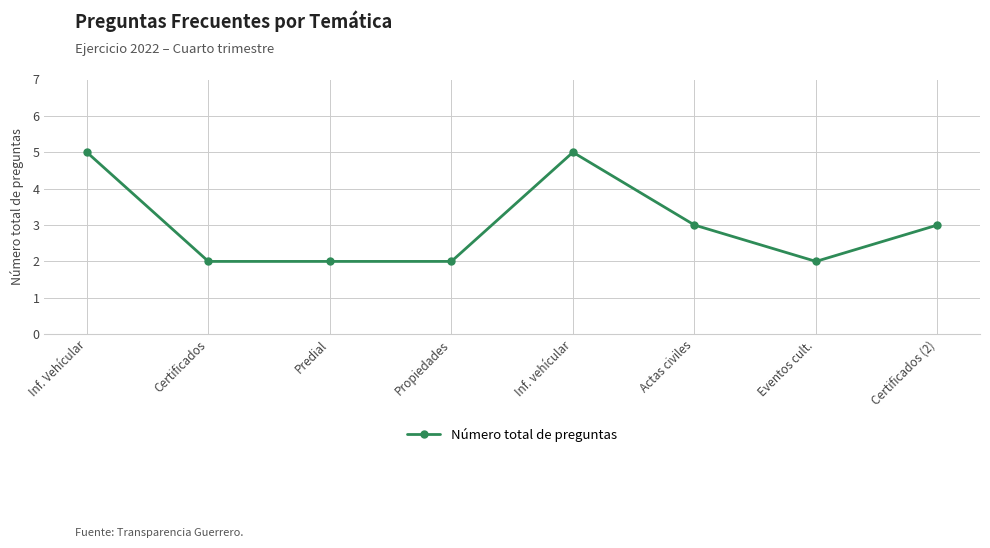

The value at Inf. vehícular is 7. True or false?

False